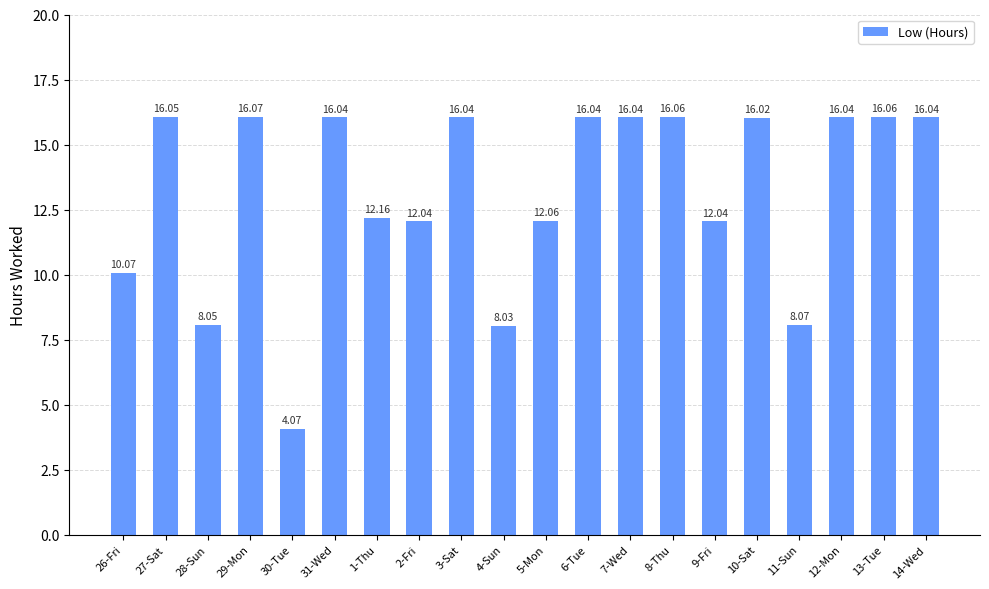

Does the chart contain stacked bars?

No